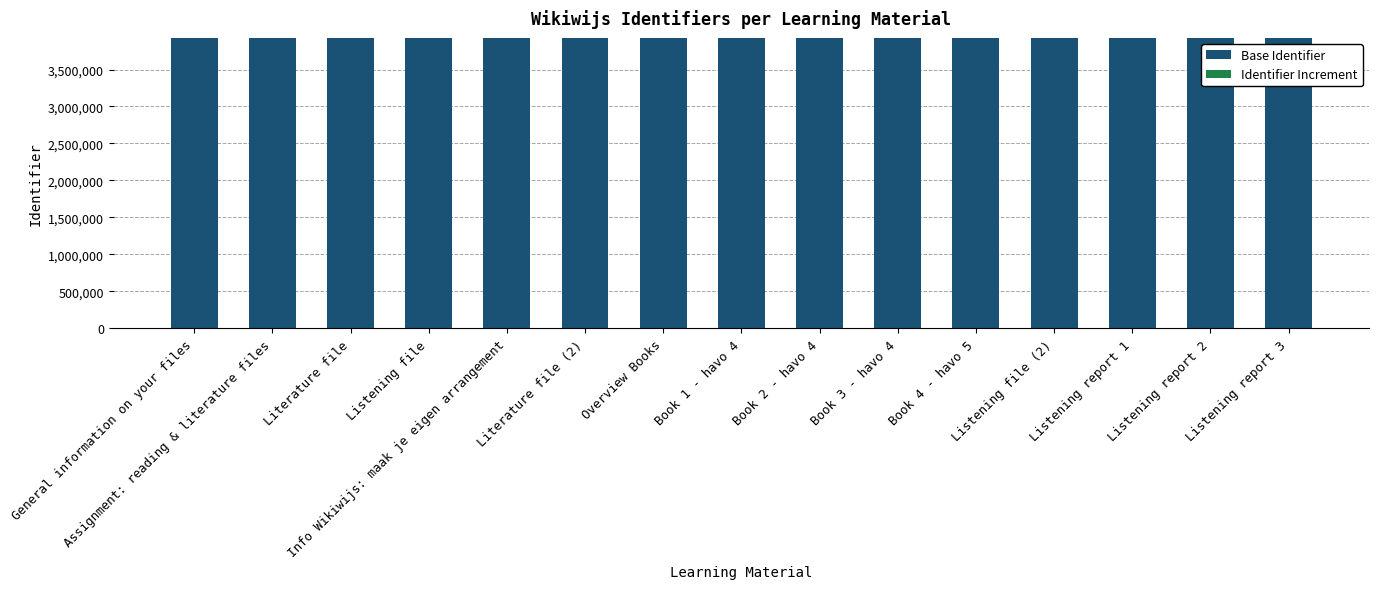

What is the highest value of the Base Identifier series?

3927605